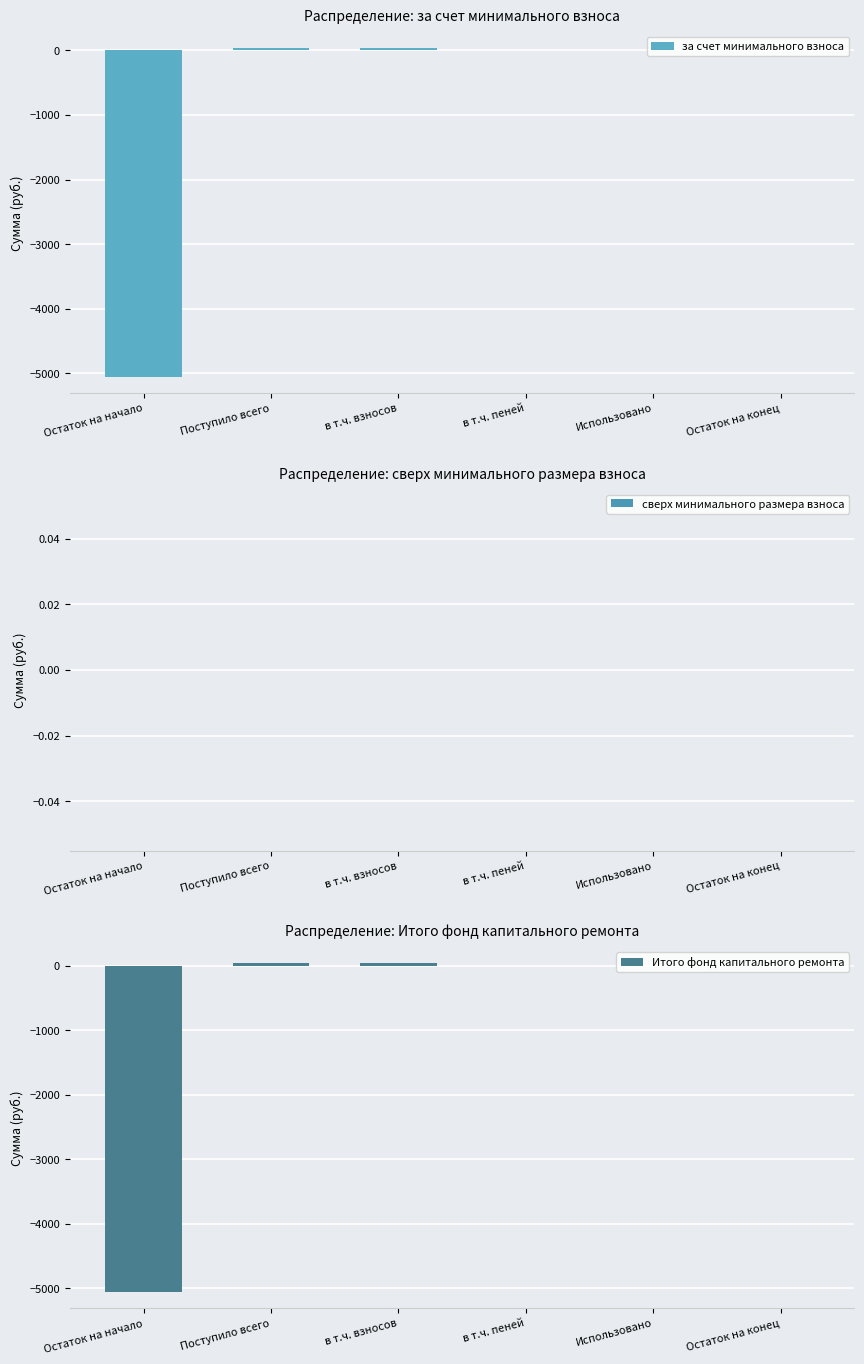

What is the maximum value shown in the chart?

36.1